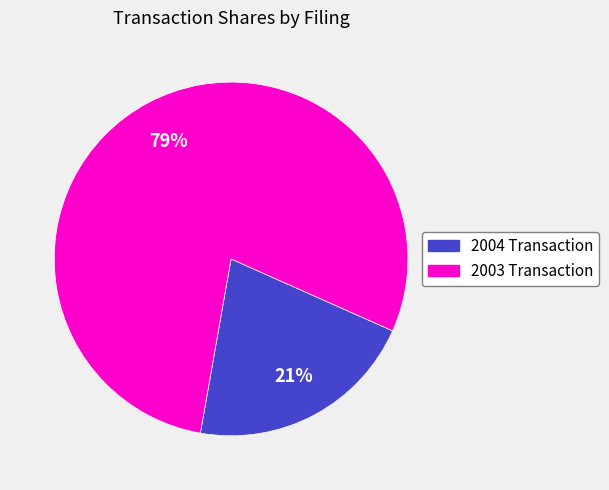

To the nearest percent, what is the average slice percentage?

50%